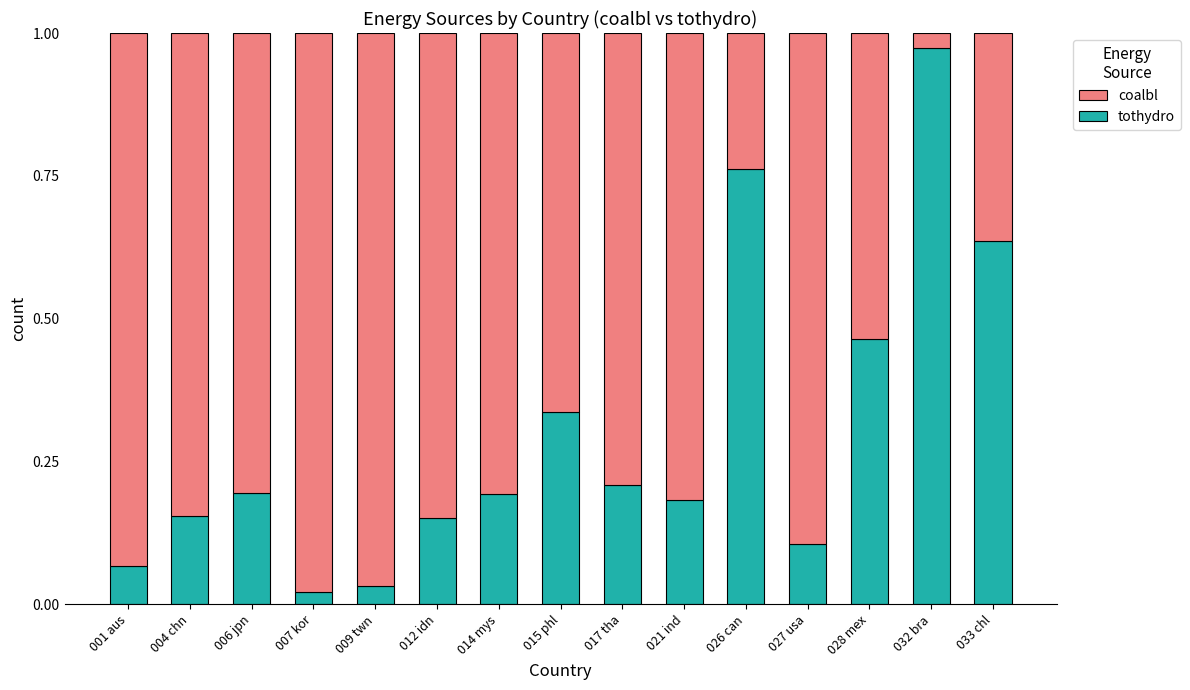

The tothydro series shows 0.3 at 014 mys. True or false?

False